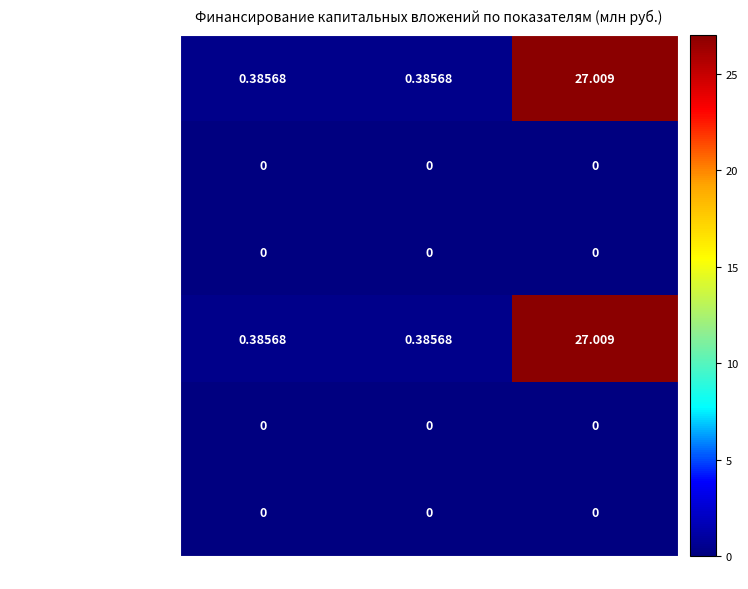

At how many categories does at least one series exceed 8?

1